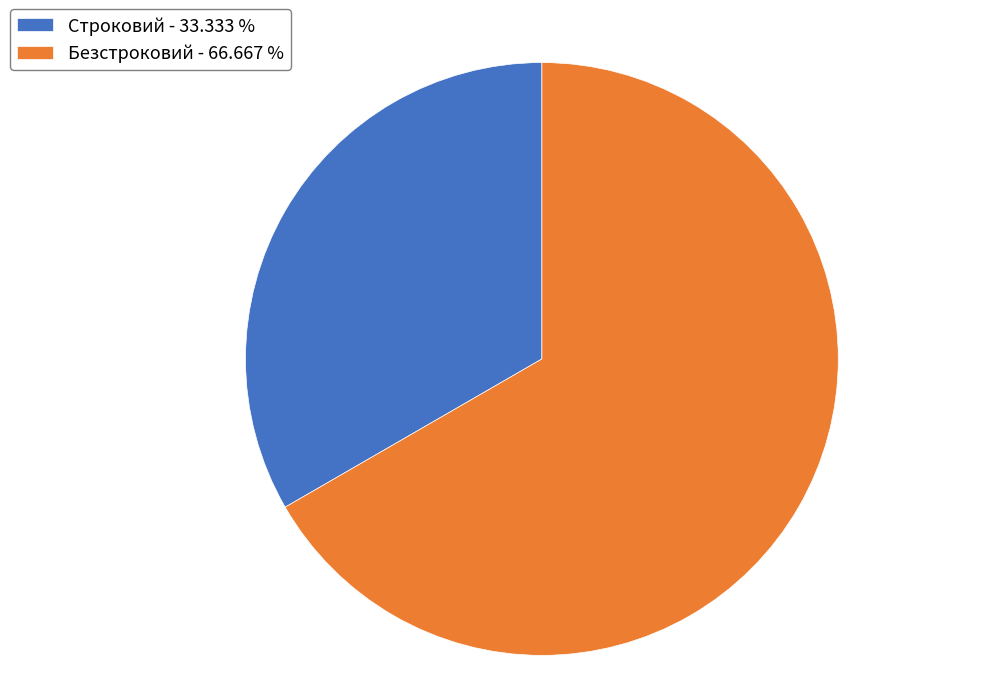

Does Строковий - 33.333 % account for over 50% of the chart?

No